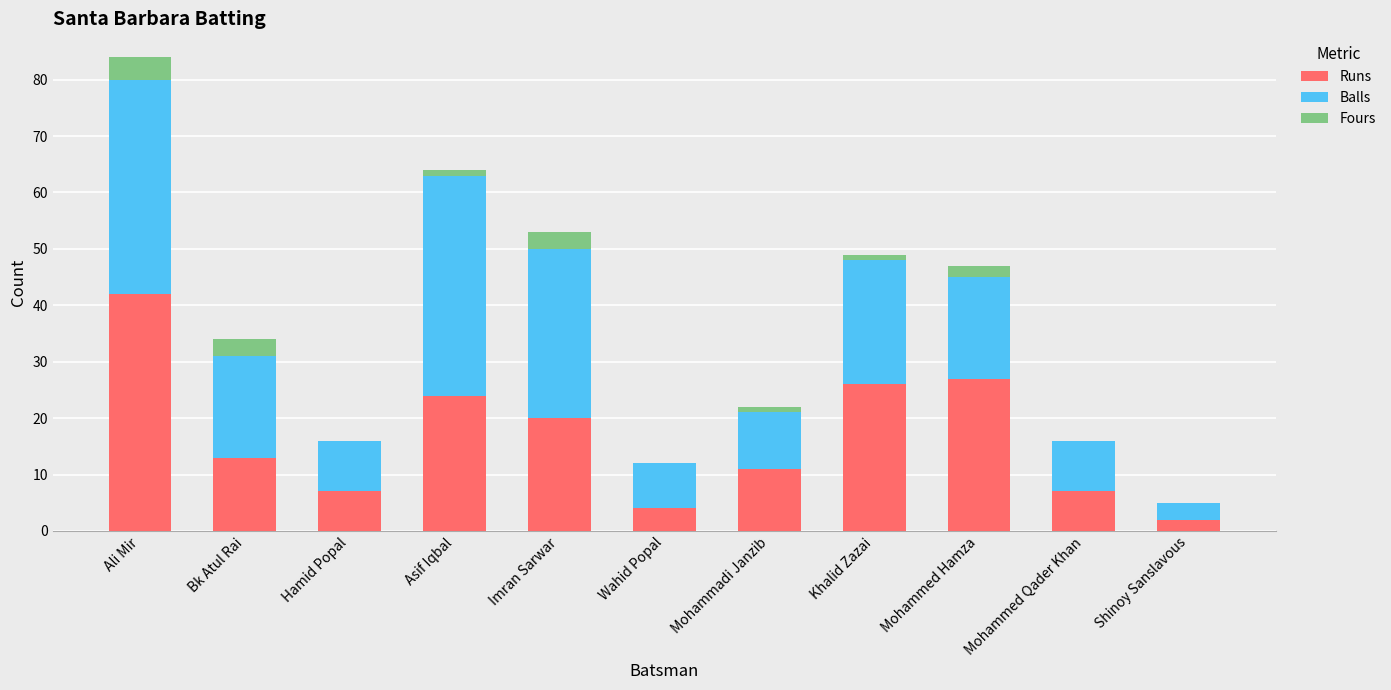

The Runs series shows 2 at Shinoy Sanslavous. True or false?

True